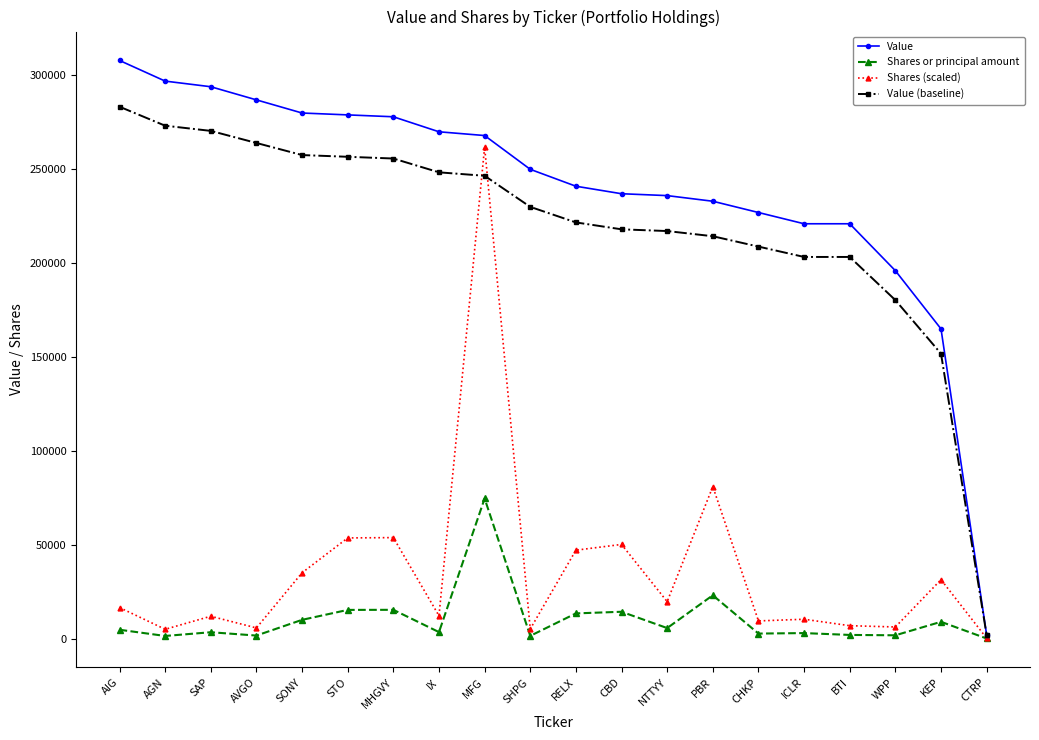

Where is the first local maximum for Shares (scaled)?

SAP